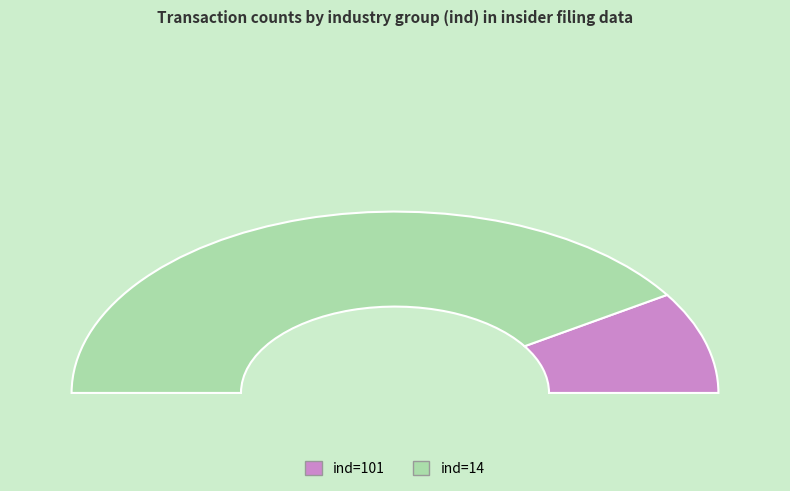

True or false: 101 accounts for 12% of the total.

False